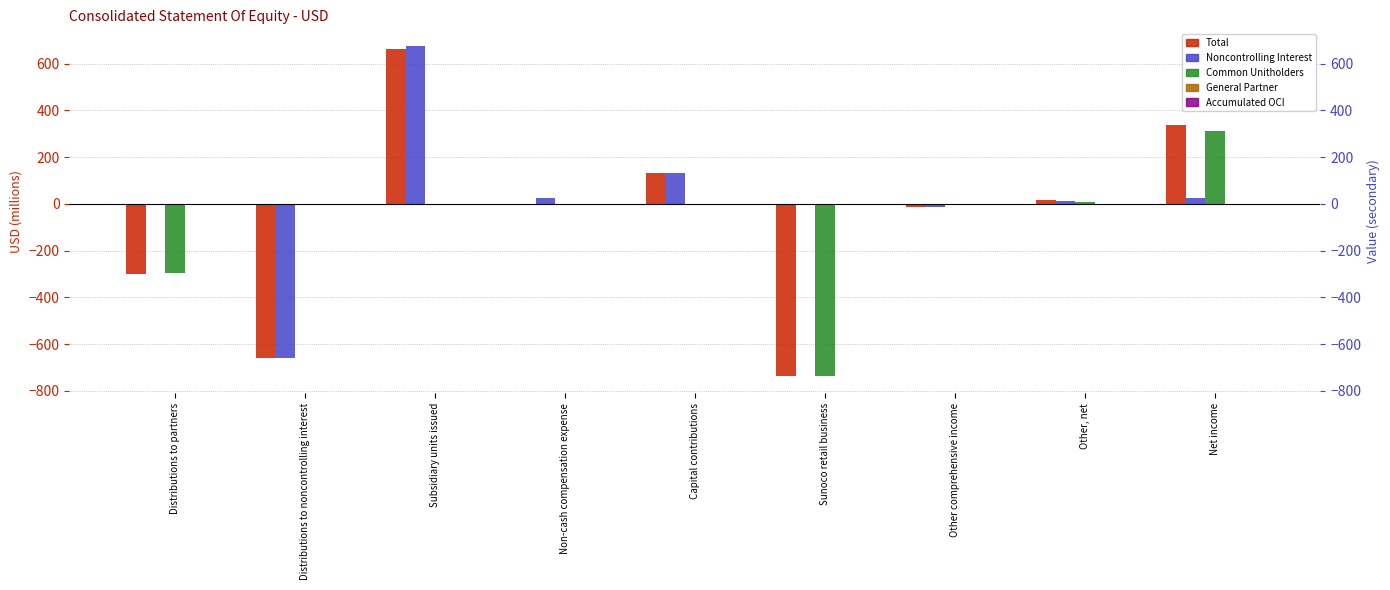

At which category does the chart reach its peak across all series?

Subsidiary units issued